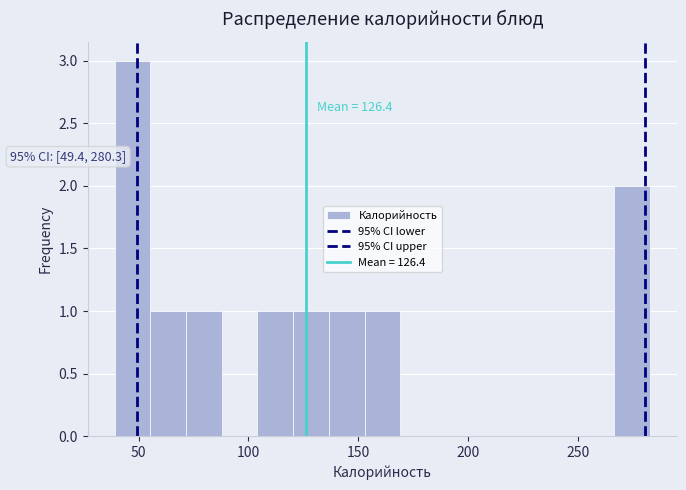

Around what value on the x-axis is the tallest bar? Give the approximate position of its centre, as read against the axis.

45